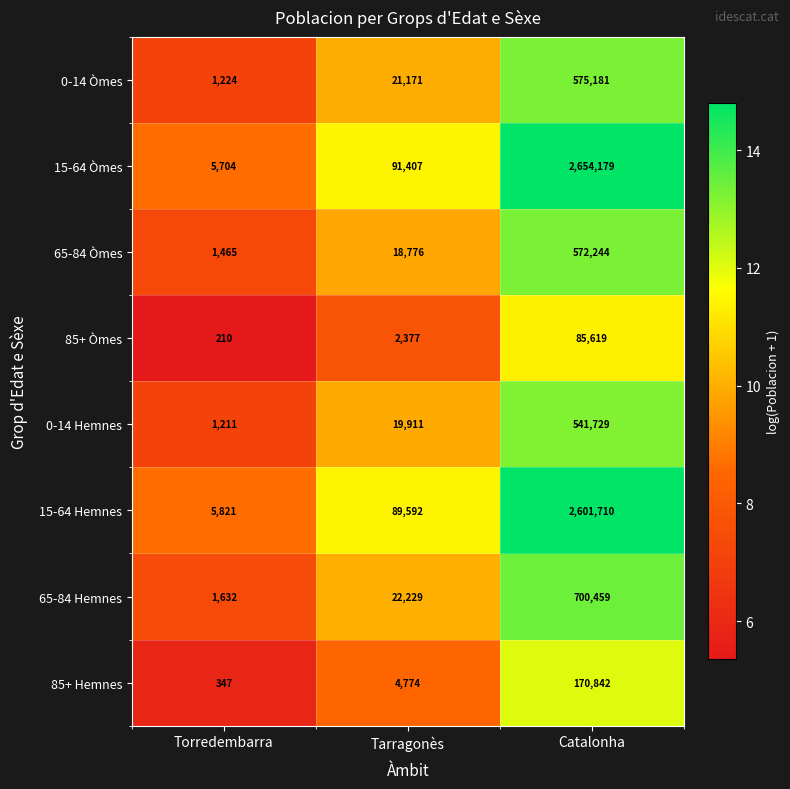

Is it true that 85+ Hemnes equals 80168 at Catalonha?

False